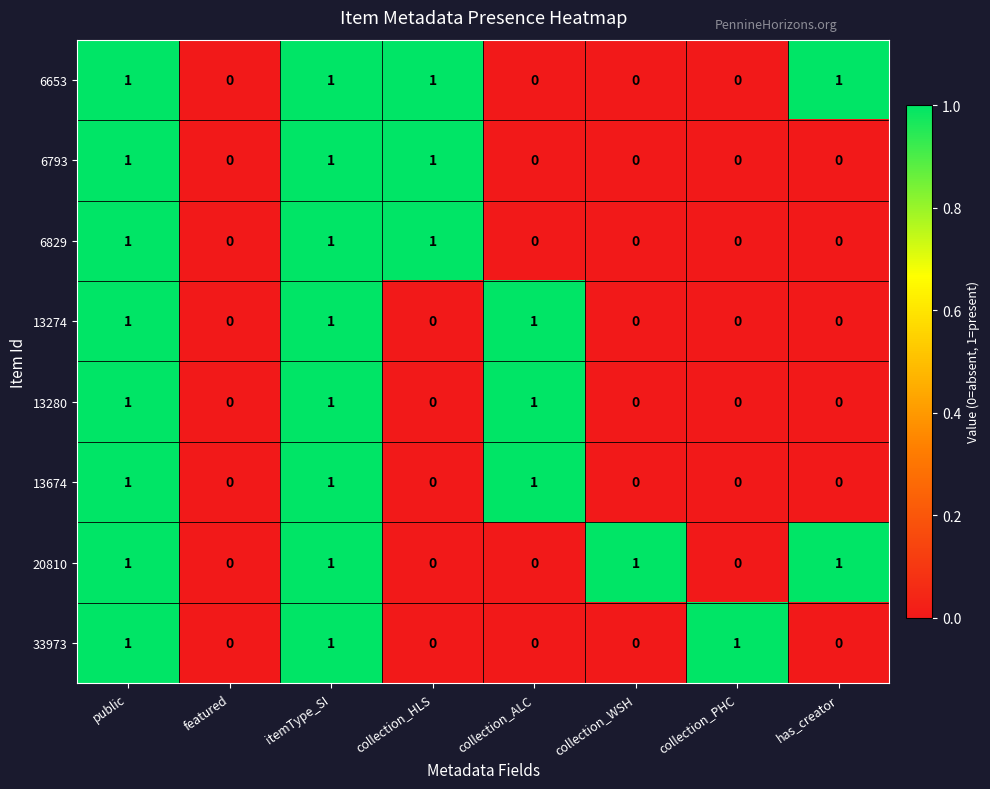

The 6793 series shows 1 at collection_PHC. True or false?

False